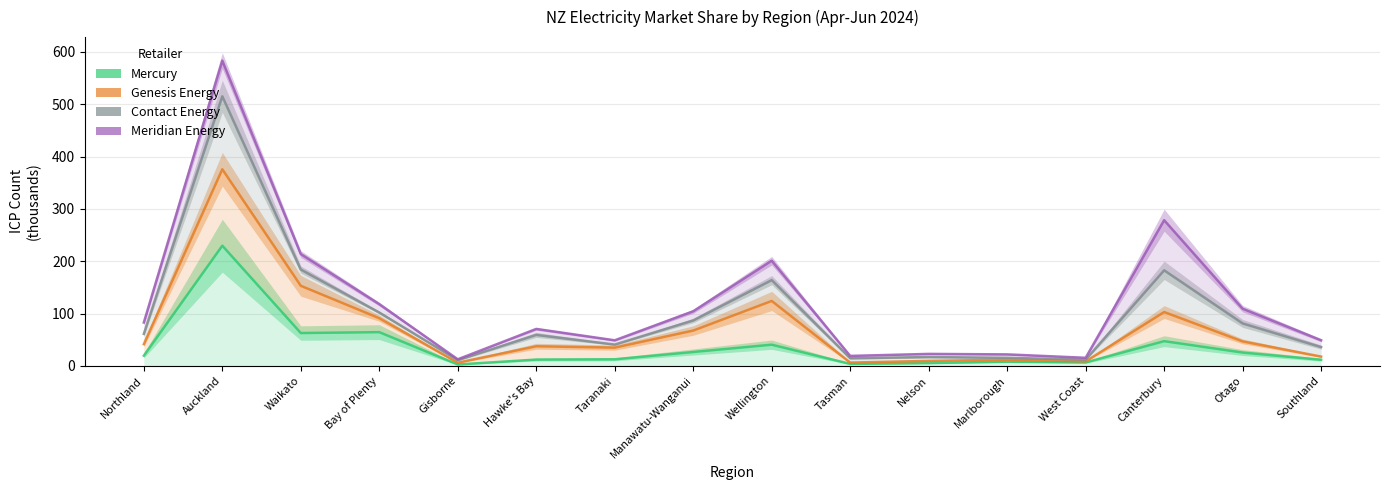

What is the sum of the Meridian Energy values at Waikato and Canterbury?

492.0